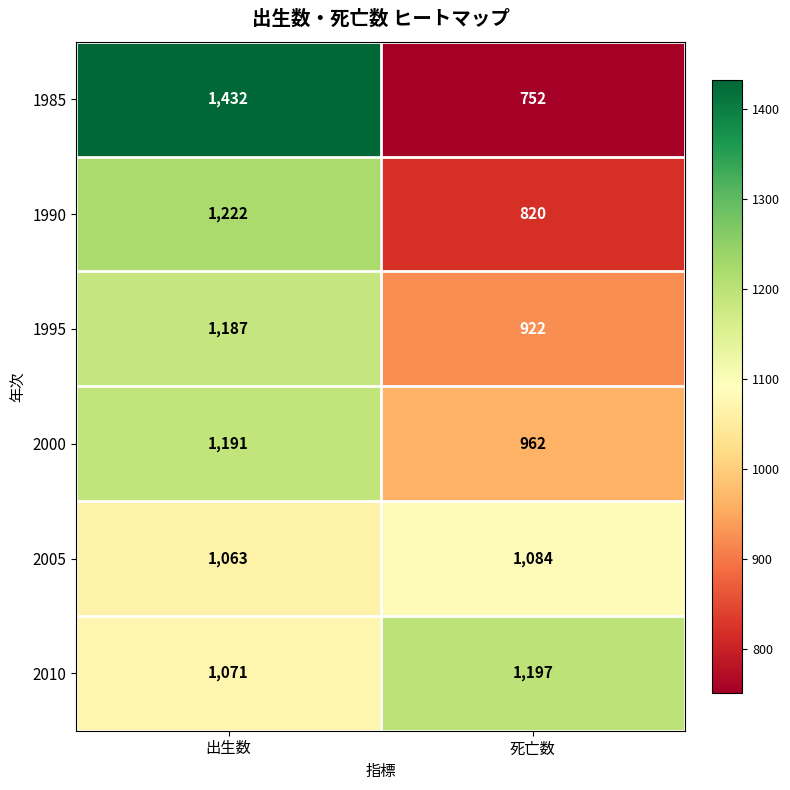

Reading left to right, list all the values displayed in this chart.

1985: 1432	752
1990: 1222	820
1995: 1187	922
2000: 1191	962
2005: 1063	1084
2010: 1071	1197